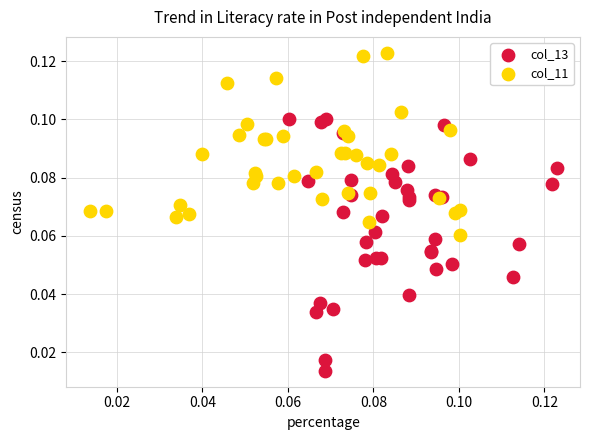

Which series reaches the maximum Y coordinate?

col_11